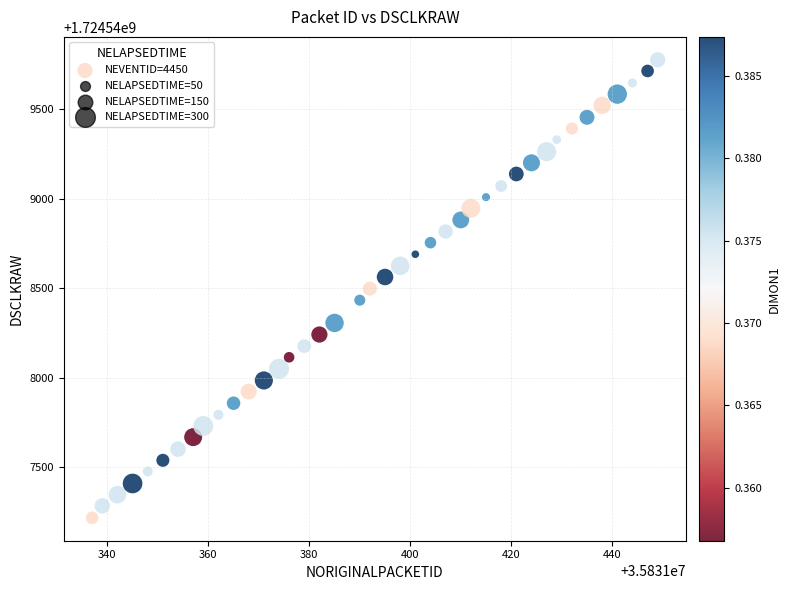

What is the range of Y values (max minus min)?

2561.7